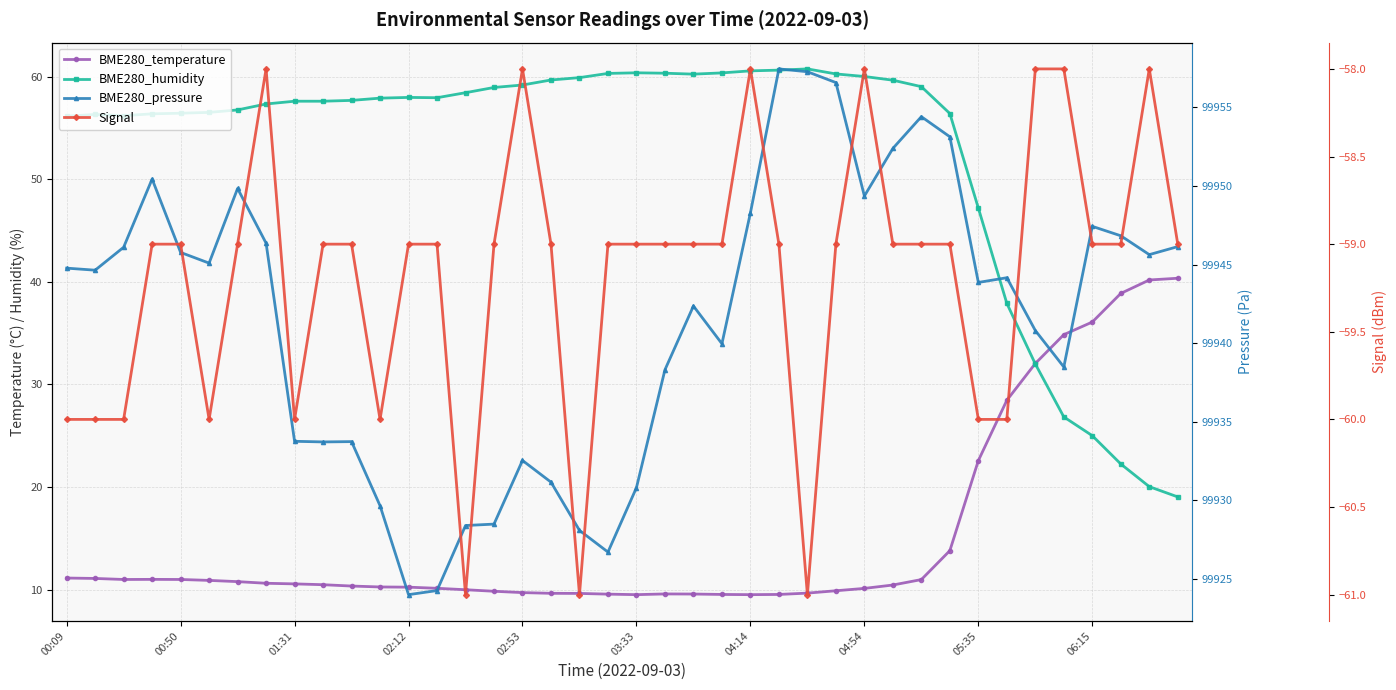

How many data points in Signal are less than -59?

11